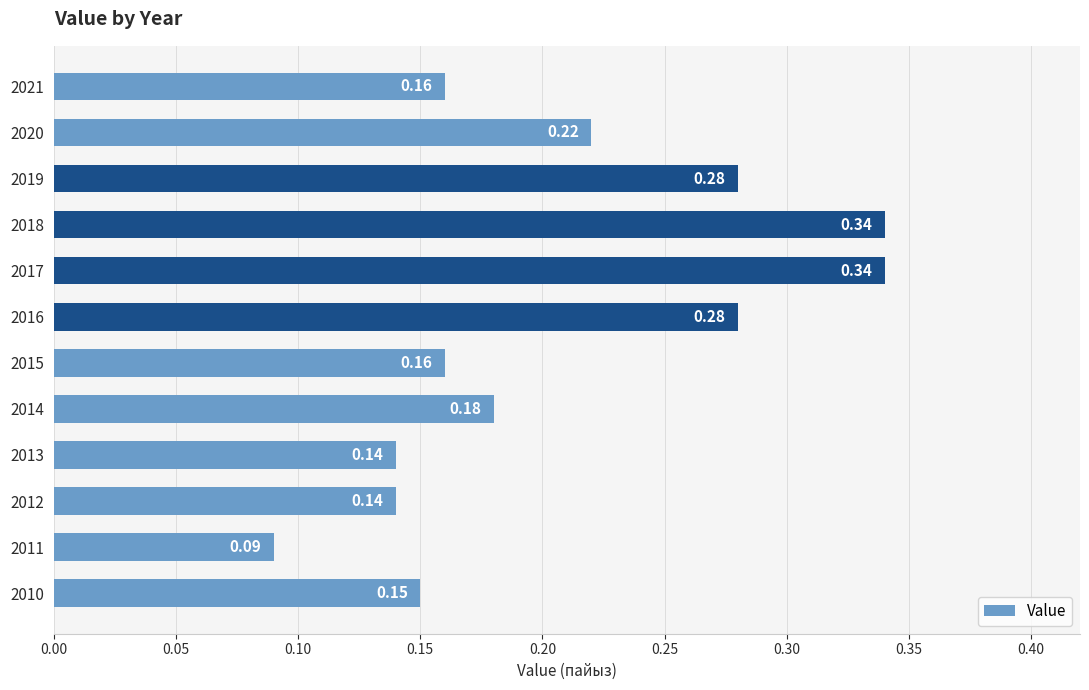

What is the change in value from 2015 to 2017?

+0.2